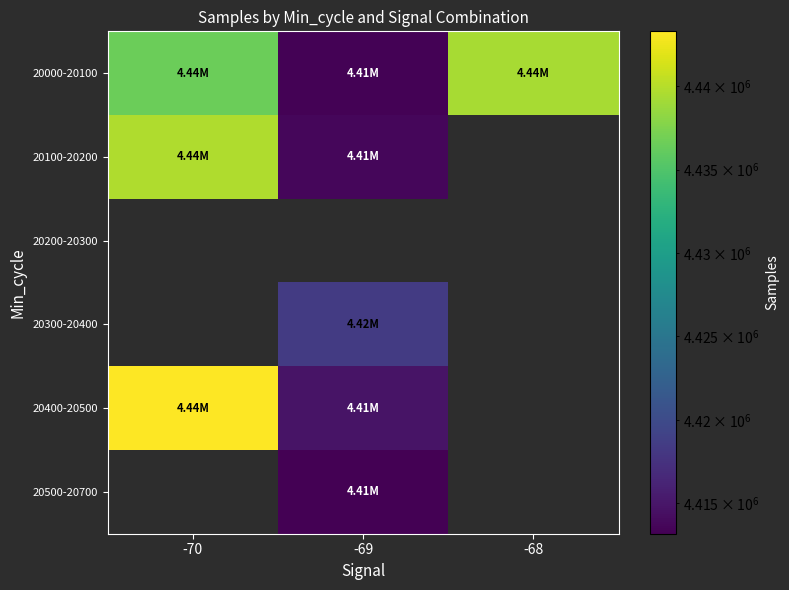

Which series has the largest total across all categories?

20000-20100